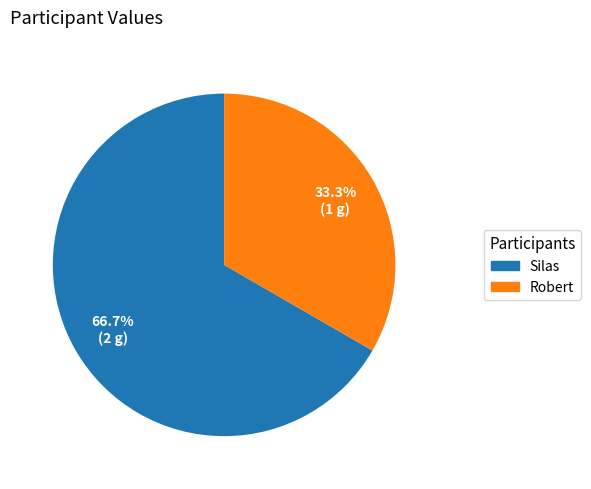

Approximately how many times larger is the value at Robert compared to Silas?

0.5